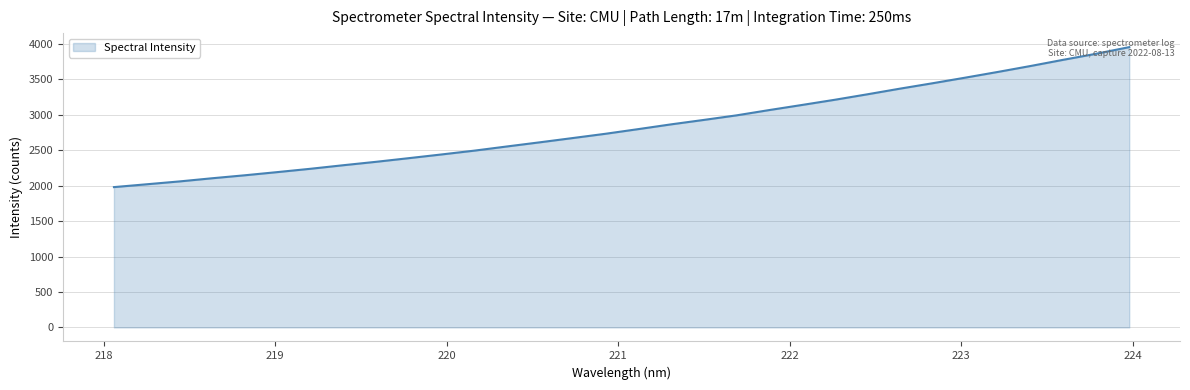

What is the greatest value displayed?

3953.3